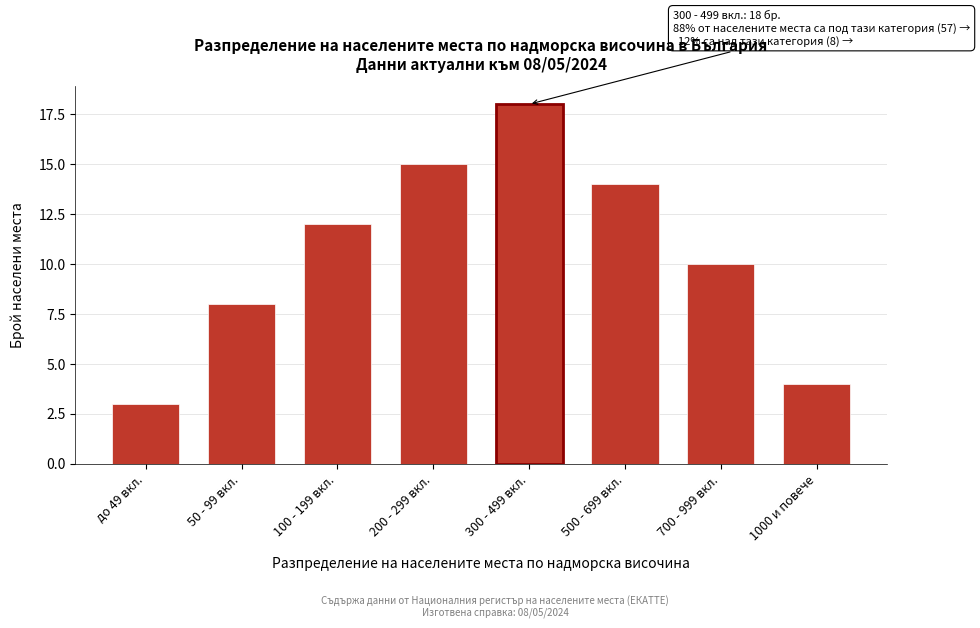

Reading right to left, transcribe all the data shown in this chart.

4	10	14	18	15	12	8	3